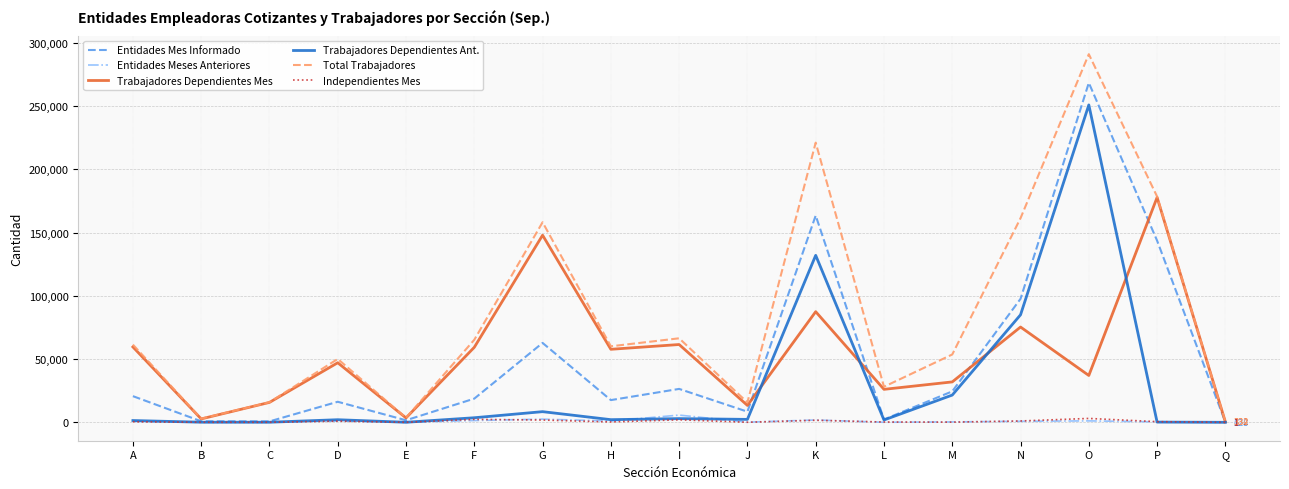

Which series has the widest spread of values?

Total Trabajadores